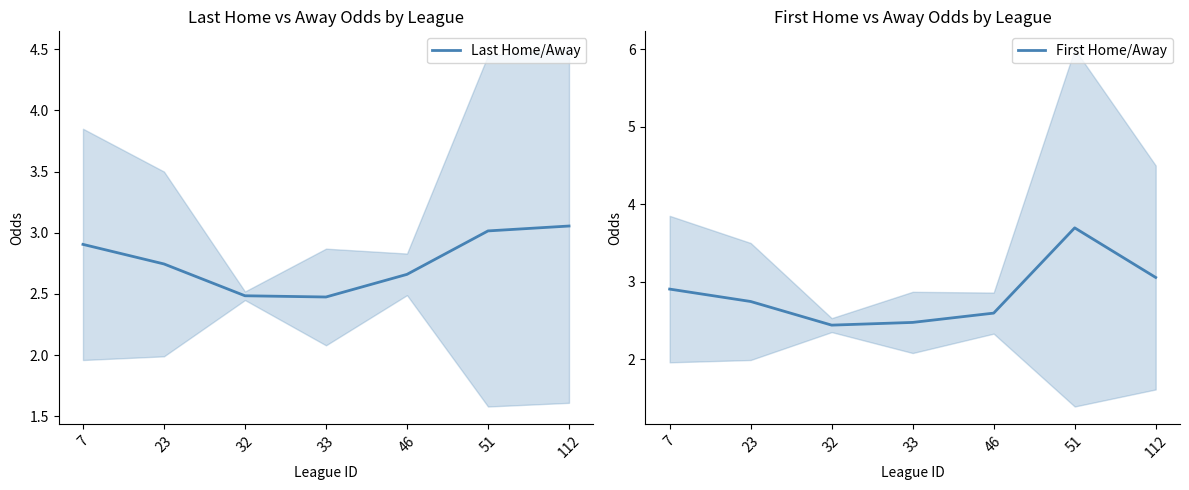

Between 33 and 23, which is larger?

23